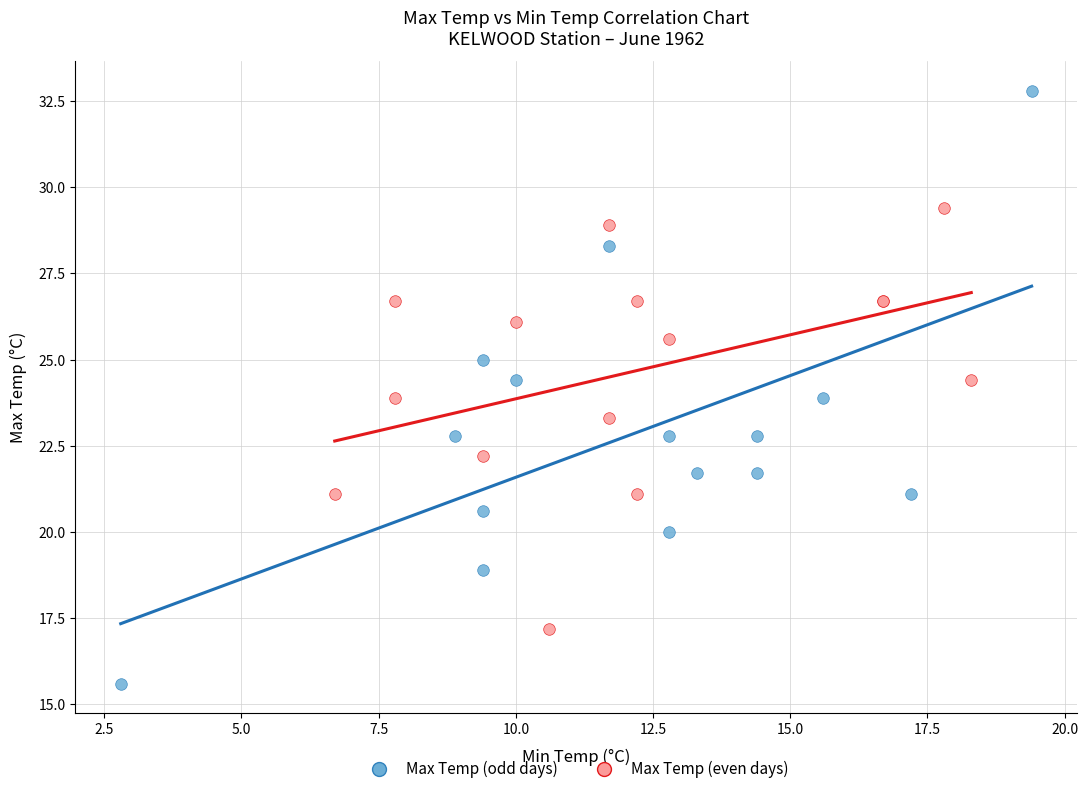

Which series reaches the maximum Y coordinate?

Max Temp (odd days)